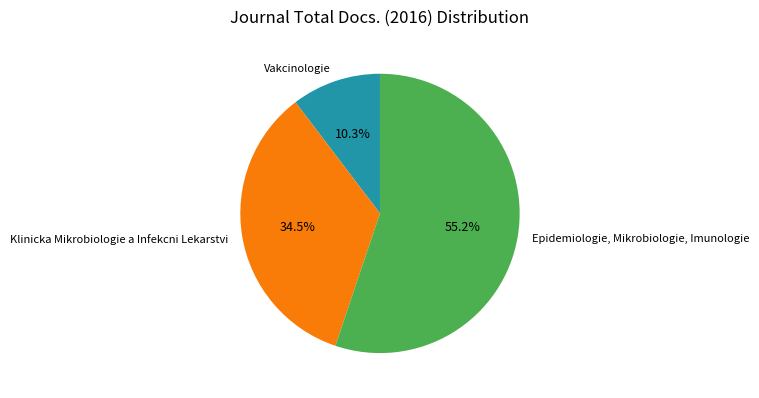

Which has a higher value, Klinicka Mikrobiologie a Infekcni Lekarstvi or Vakcinologie?

Klinicka Mikrobiologie a Infekcni Lekarstvi